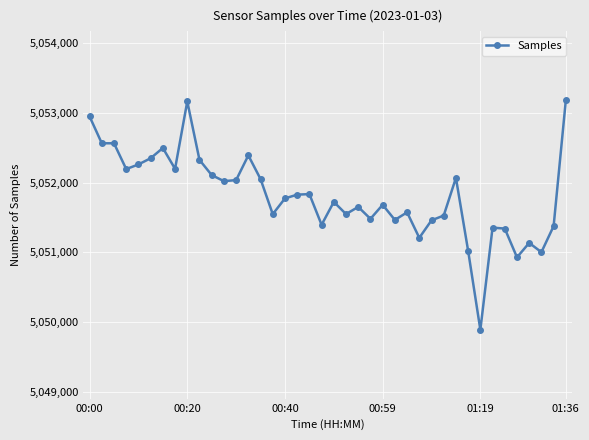

How many lines are shown in the chart?

1